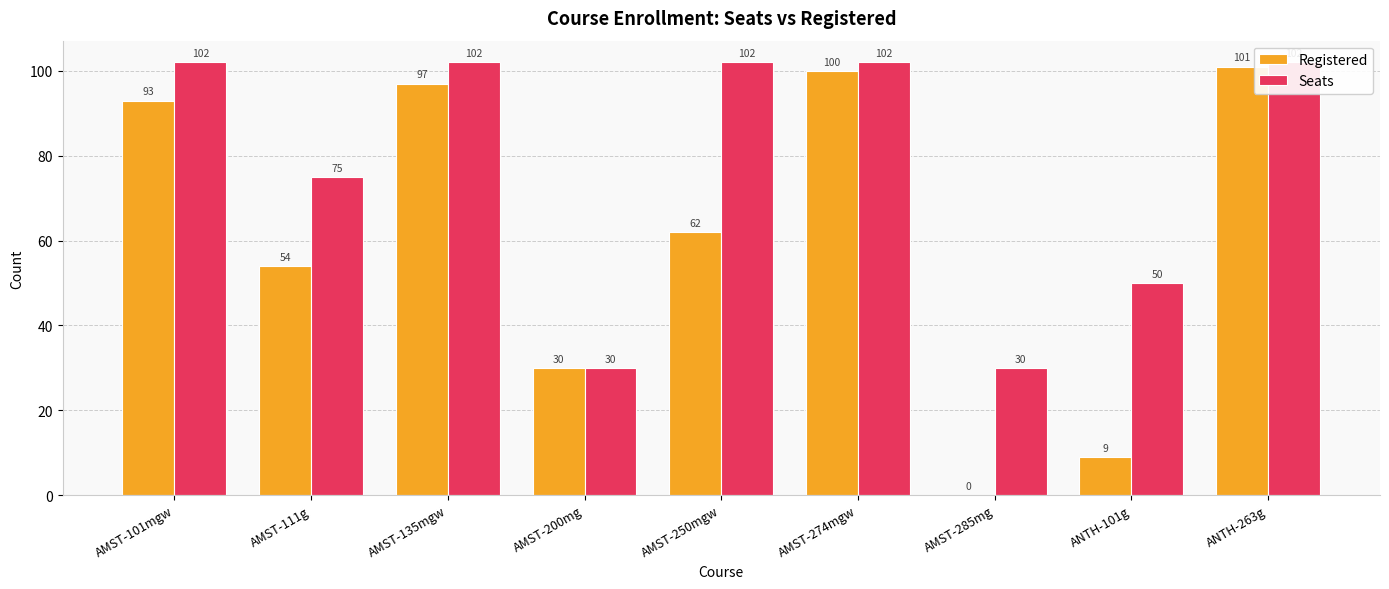

At which label is Seats closest to 66?

AMST-111g